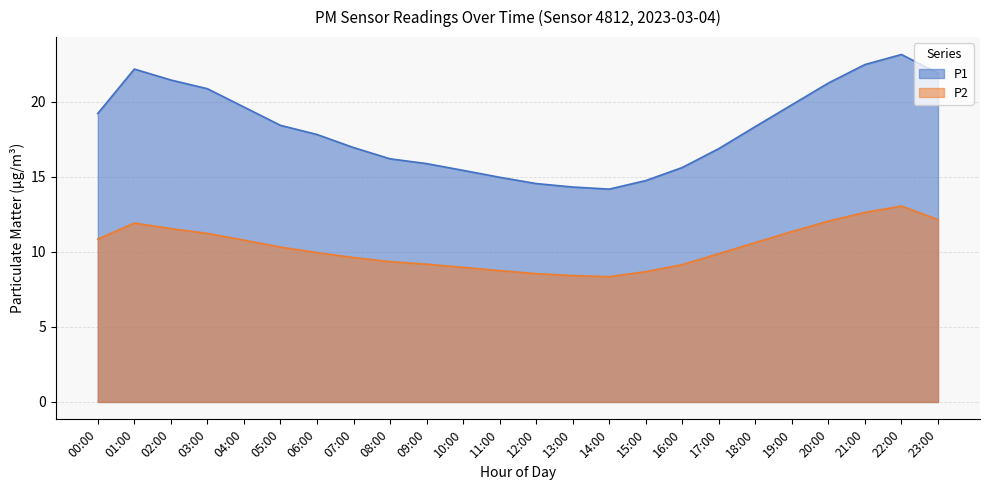

What are all the series names shown in the legend?

P1, P2